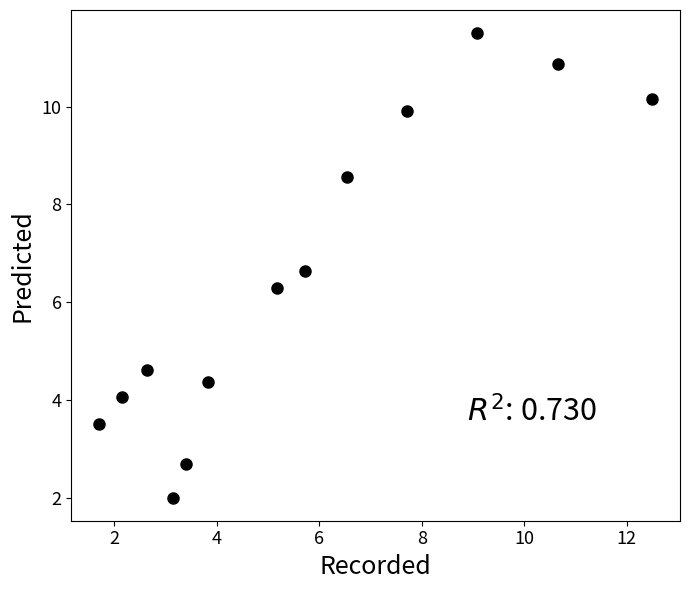

What is the range of Y values (max minus min)?

9.5